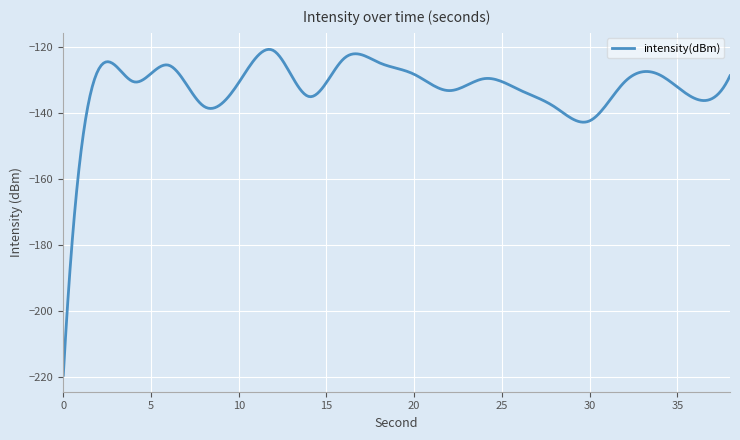

What is the maximum value shown in the chart?

-120.7